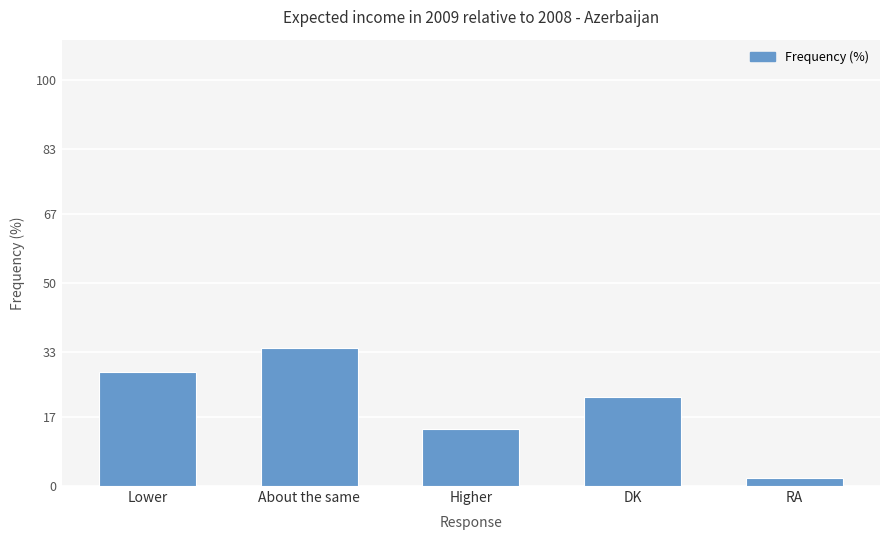

What is the sum of all values?

100